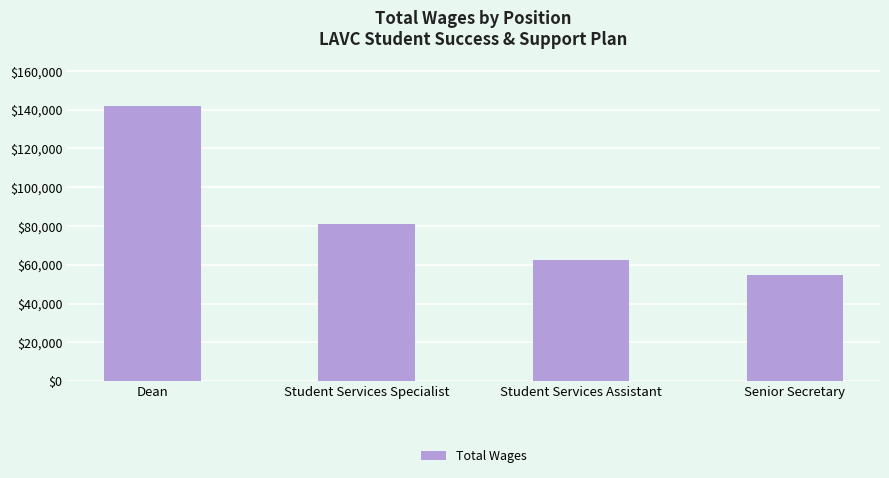

Rank the categories by value from lowest to highest.

Senior Secretary, Student Services Assistant, Student Services Specialist, Dean